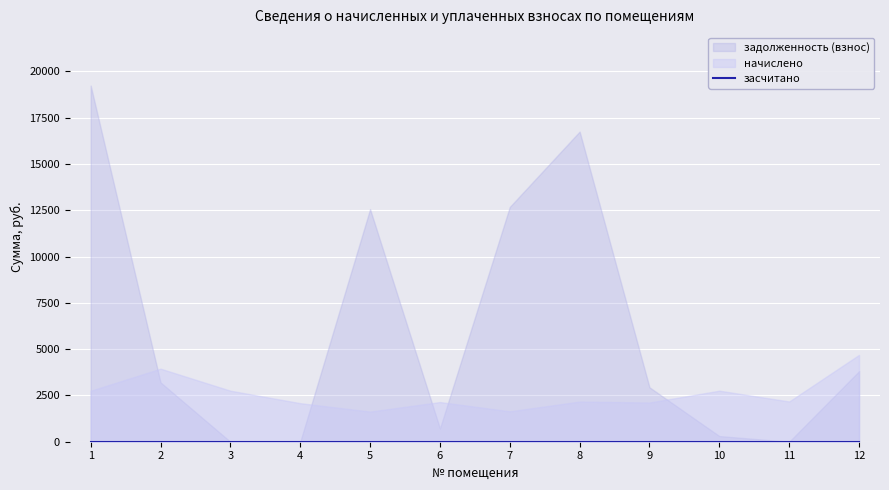

At which category does начислено reach its first local peak?

2